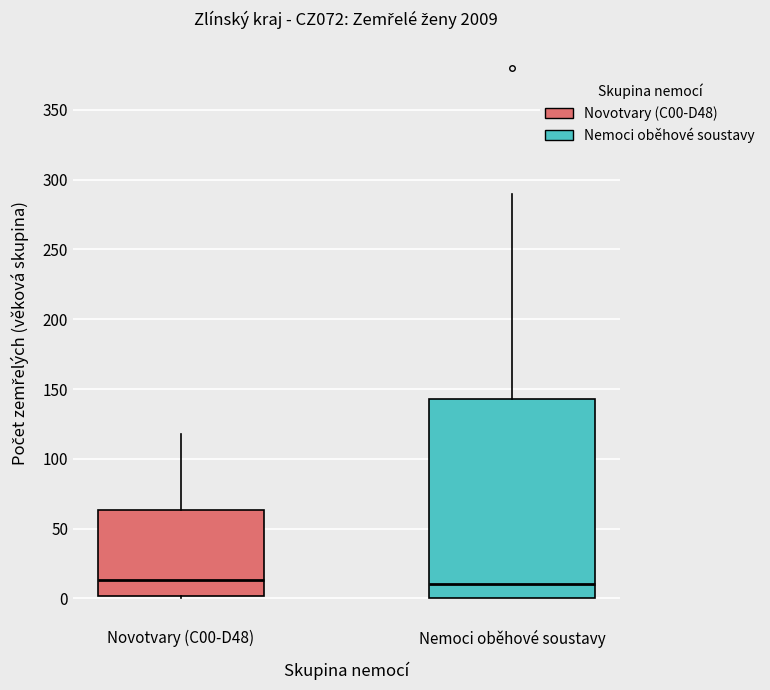

Which box is the tallest, from its lower edge to its upper edge?

Nemoci oběhové soustavy